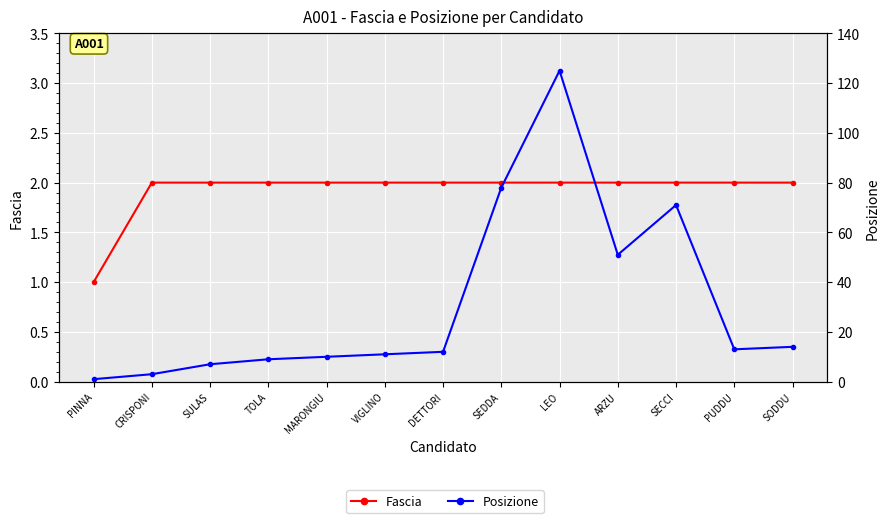

True or false: Fascia and Posizione intersect in this chart.

False